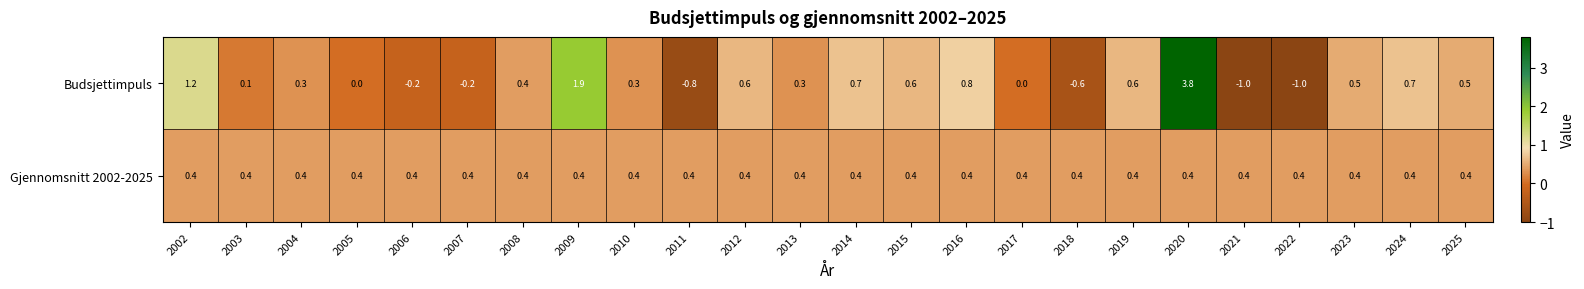

What is the sum of all Budsjettimpuls values?

9.5